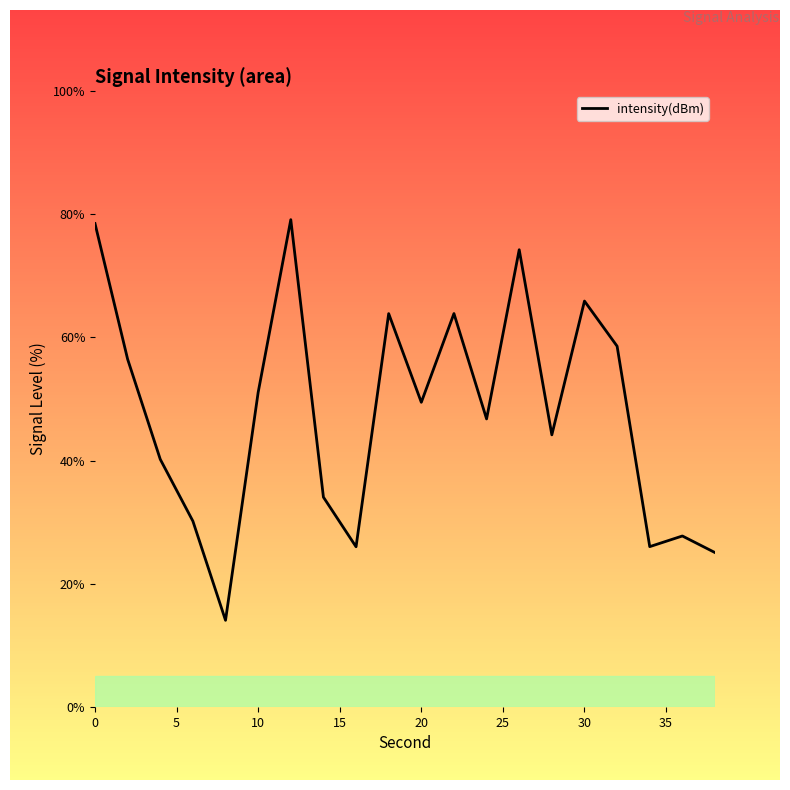

Is this an area chart (filled region under the line)?

No